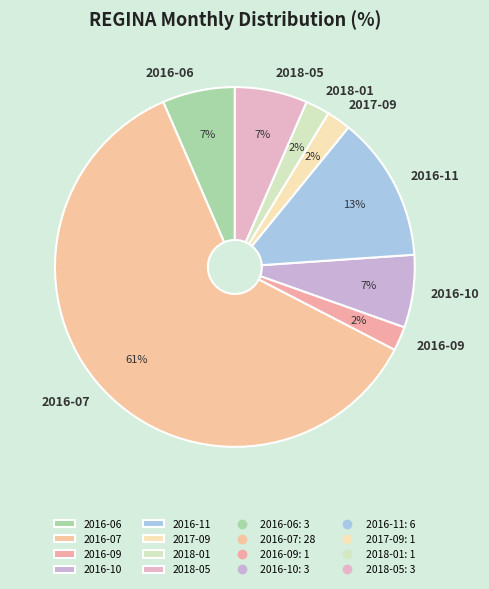

To the nearest percent, what percentage of the pie is 2016-06?

7%